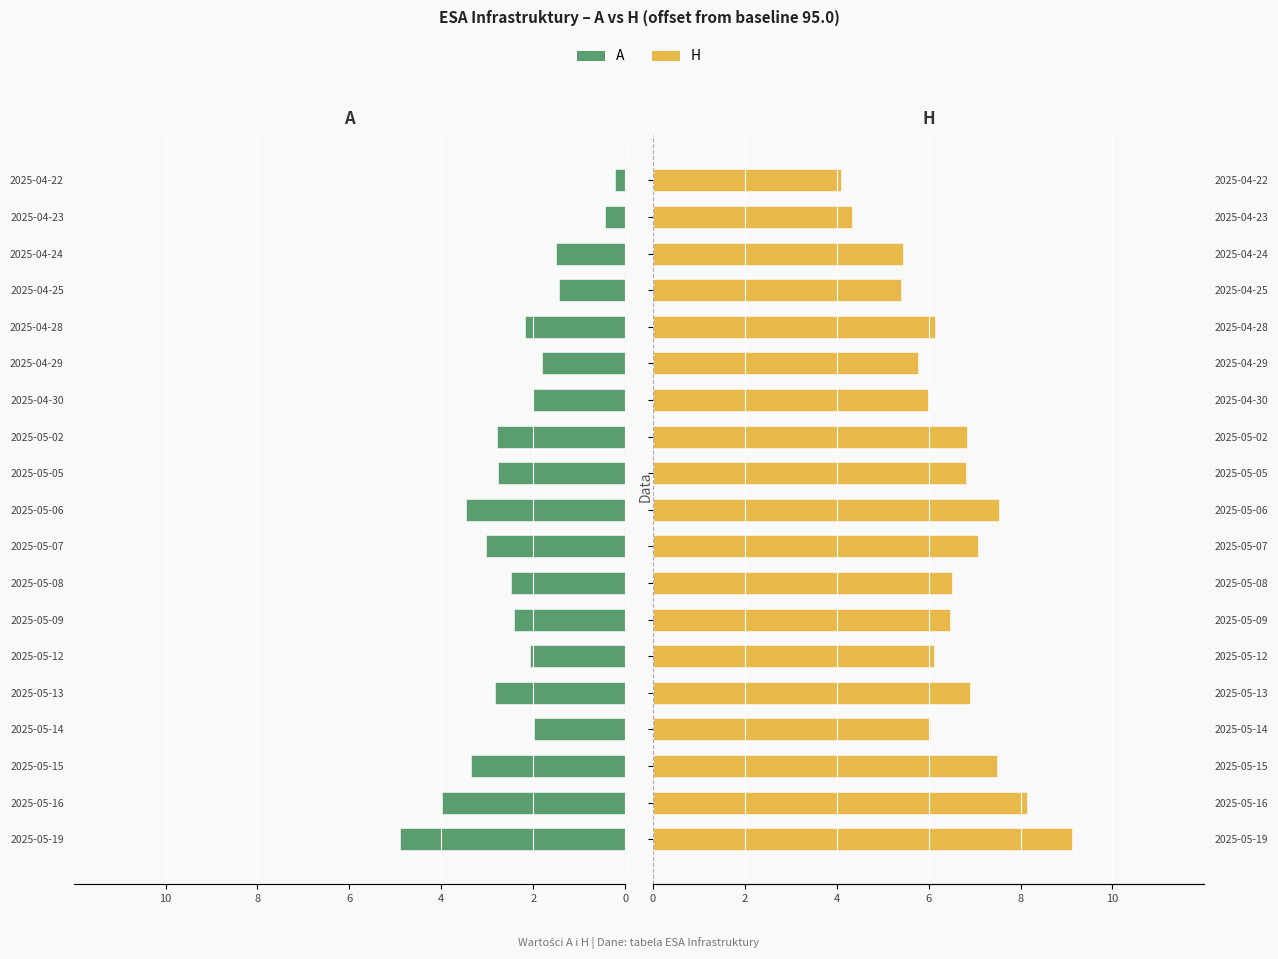

How many data points does each series have?

19